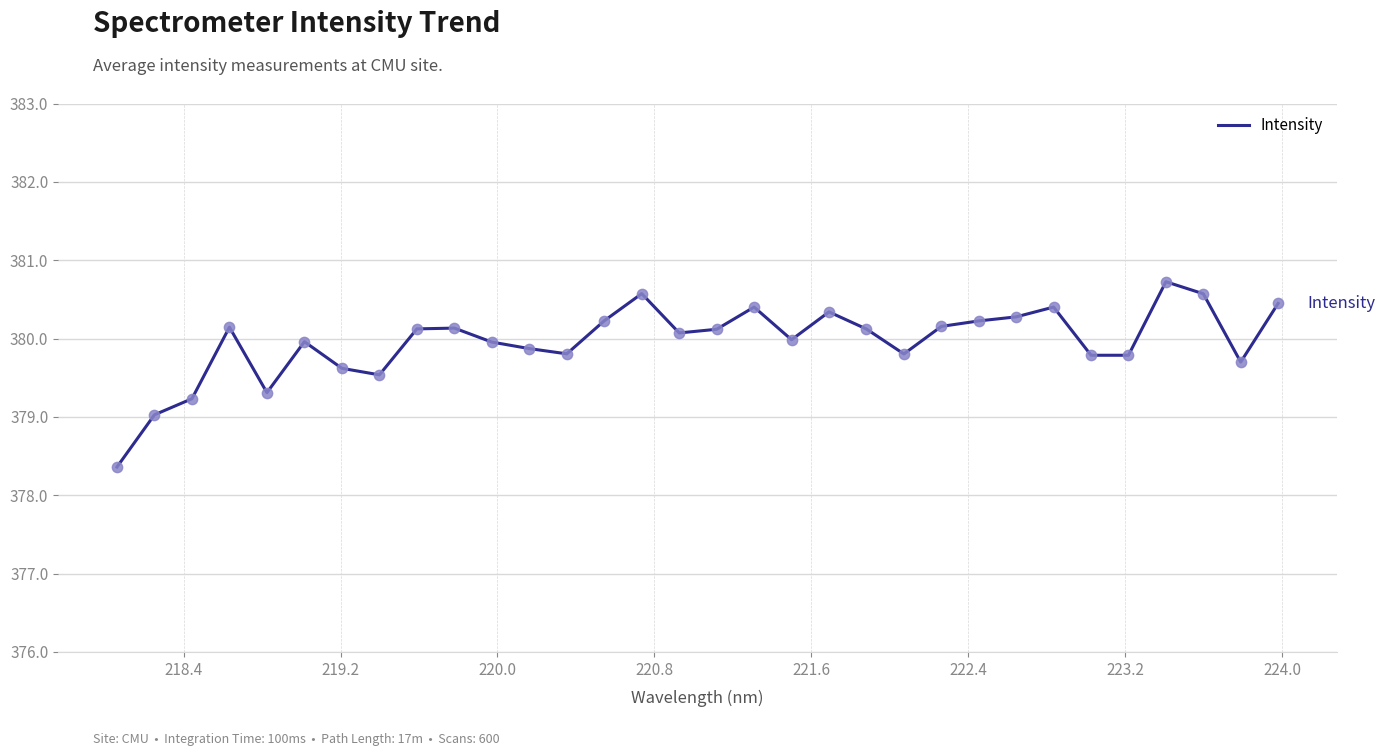

What is the maximum value shown in the chart?

380.7